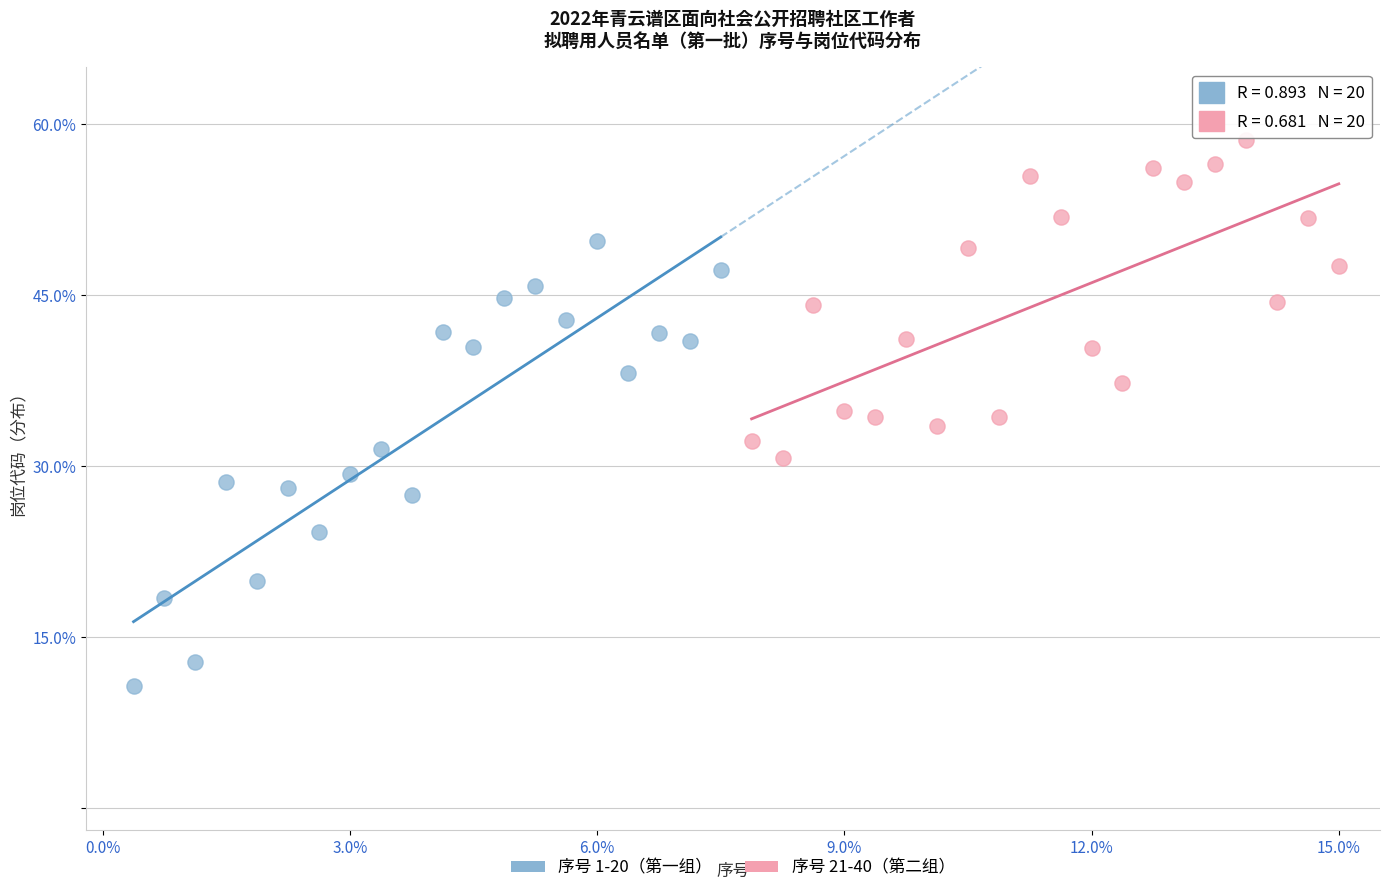

What are all the series names shown in the legend?

序号 1-20（第一组）, 序号 21-40（第二组）